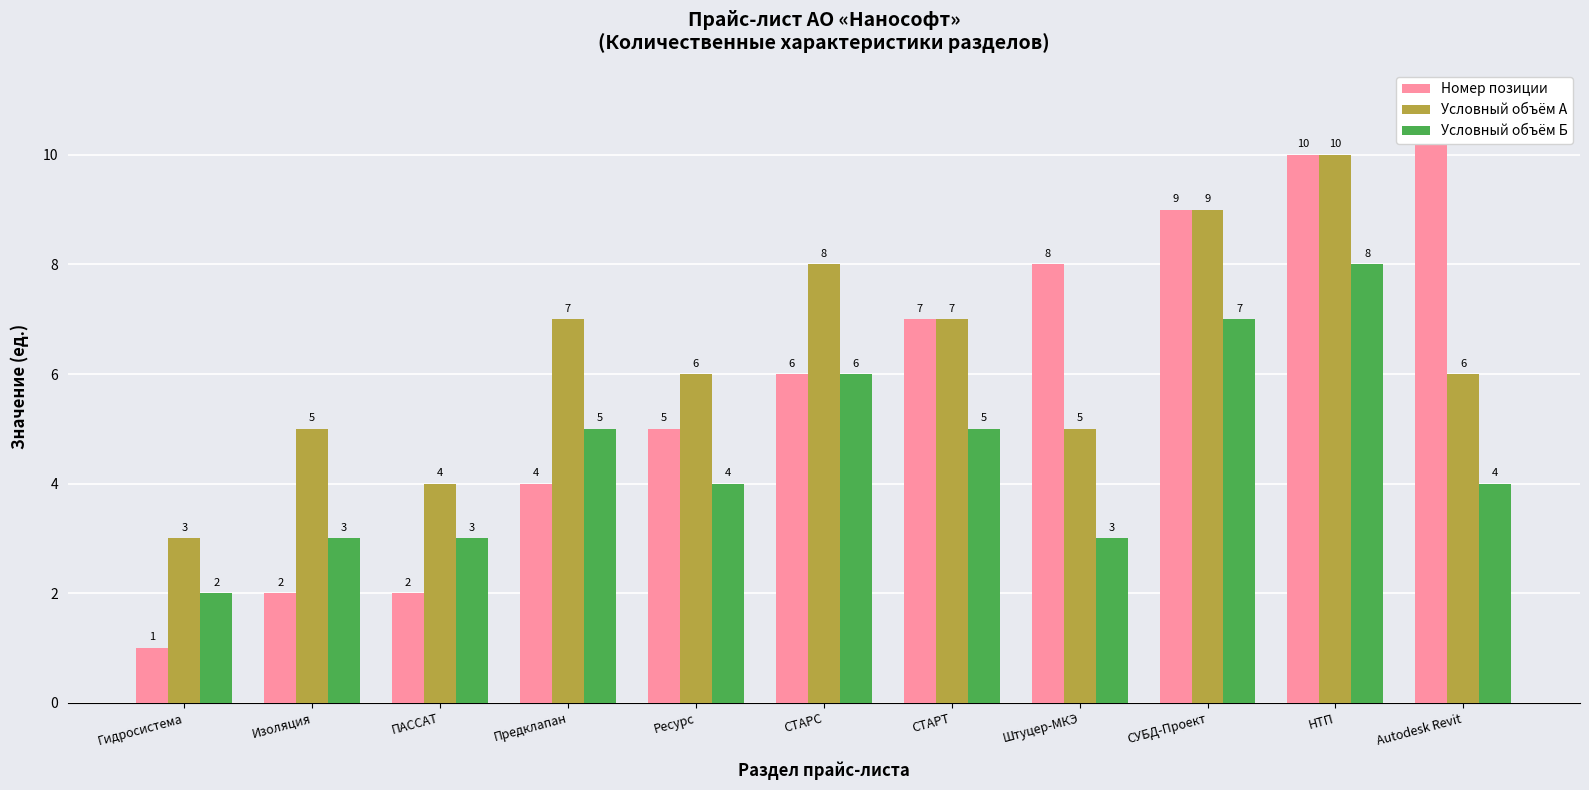

What is the approximate value of Условный объём Б at Ресурс?

4